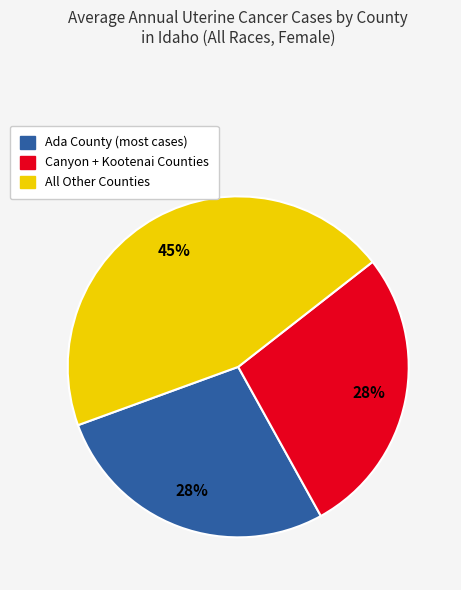

Is there a majority slice in this chart?

No